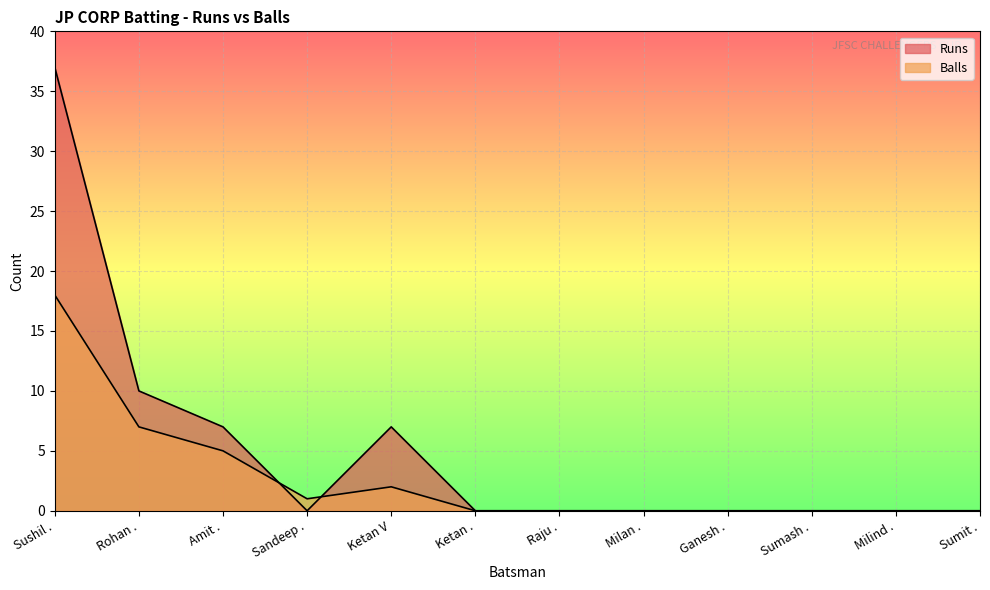

Where is the first local maximum for Runs?

Ketan V